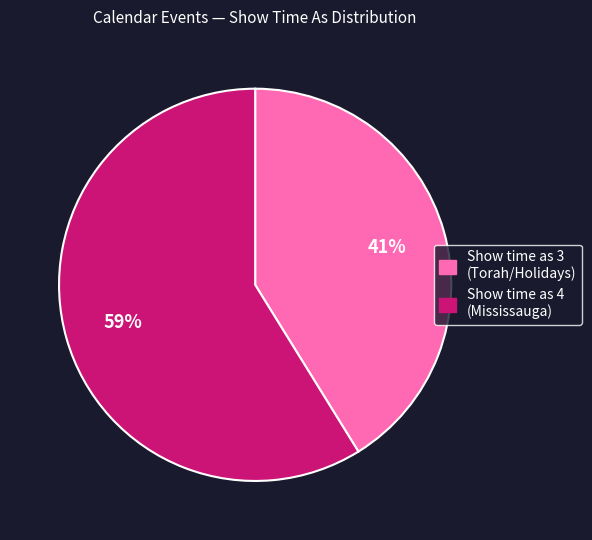

How many slices are in this pie chart?

2